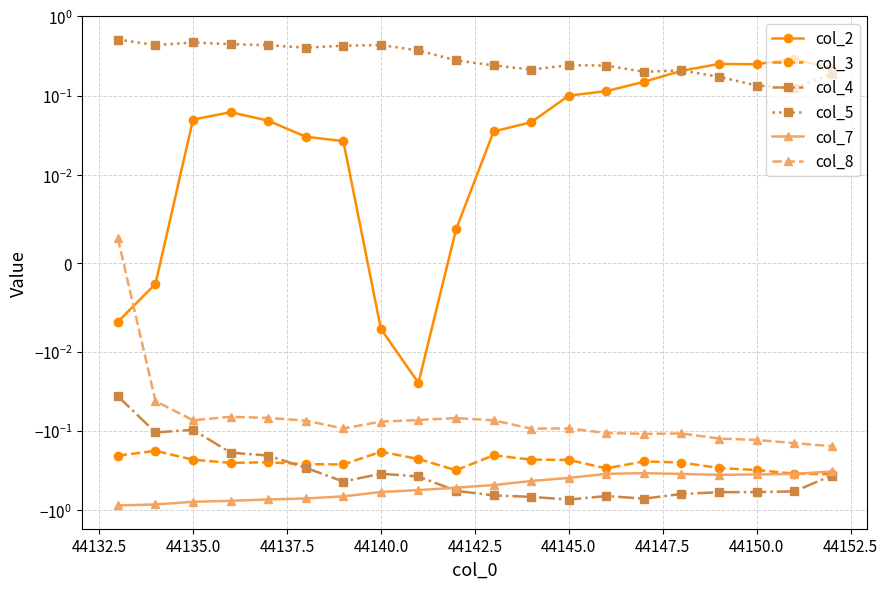

What is the total value across all series at 44150.0?

-0.9